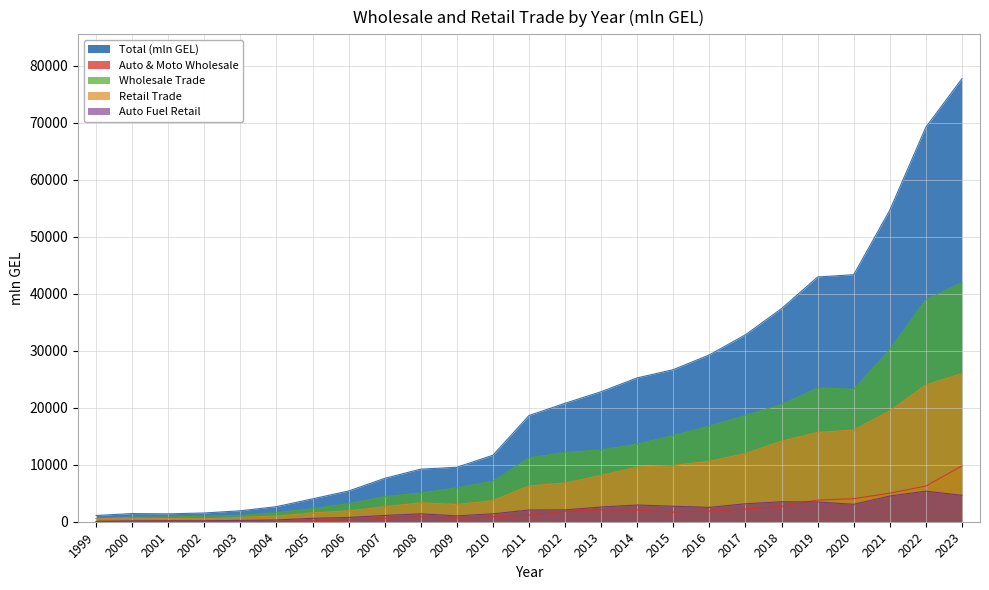

What is the difference between the maximum and minimum values in the Wholesale Trade series?

41389.9